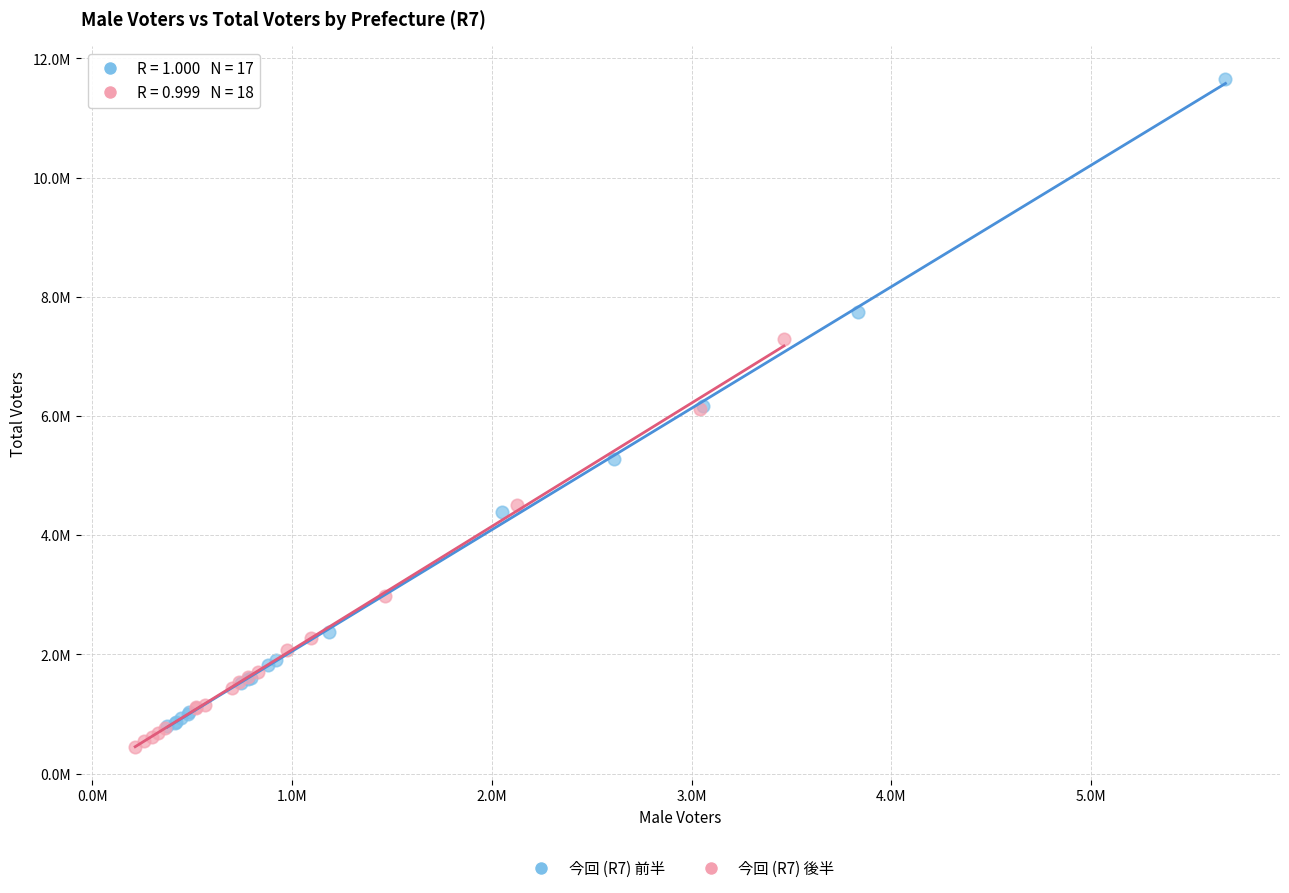

Which series contains the highest Y value?

今回 (R7) 前半